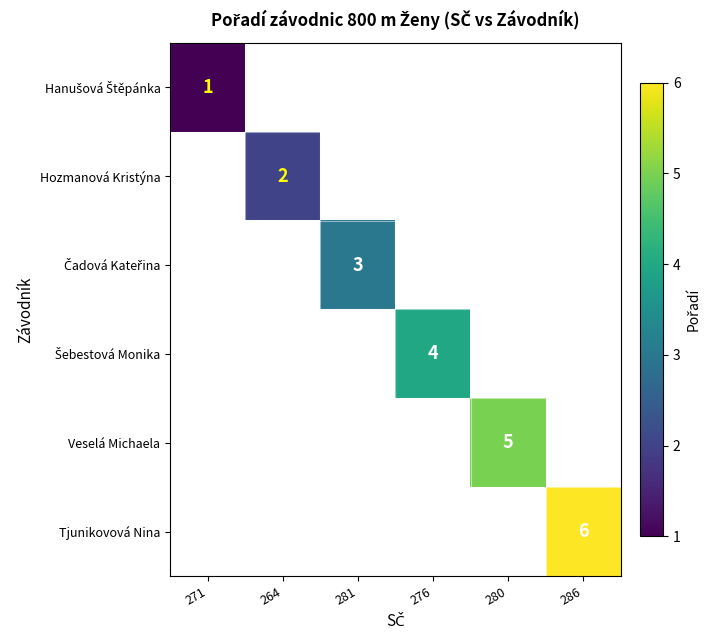

Is it true that Veselá Michaela equals 2 at 280?

False